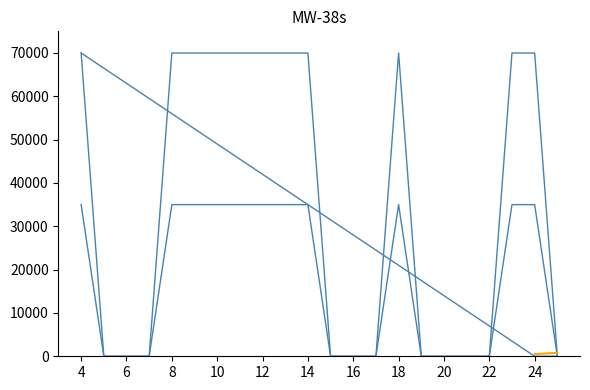

What is the difference between the maximum and minimum values in the Ganztägig series?

70000